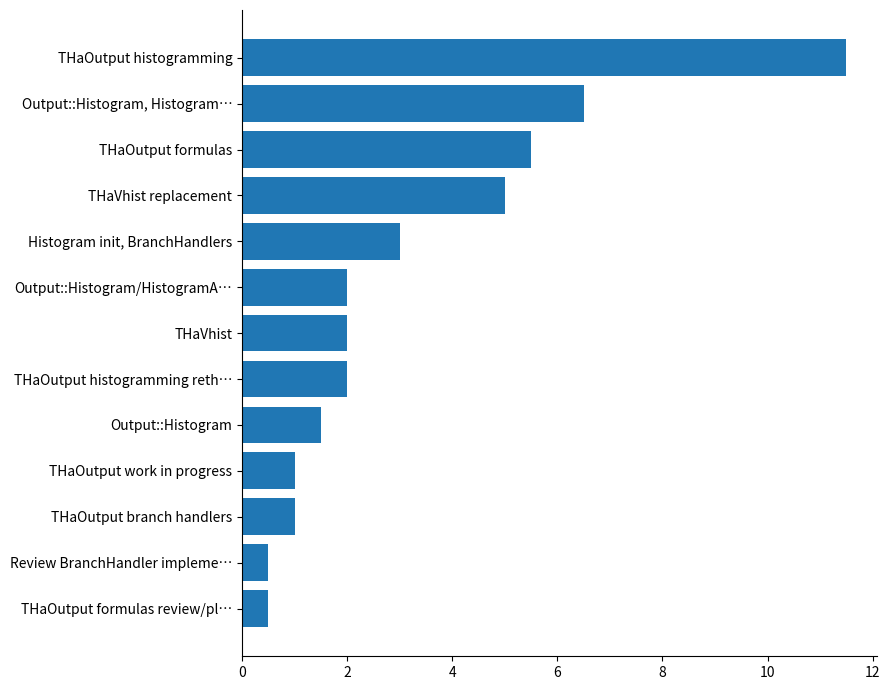

What is the difference between the second highest and second lowest values?

6.0